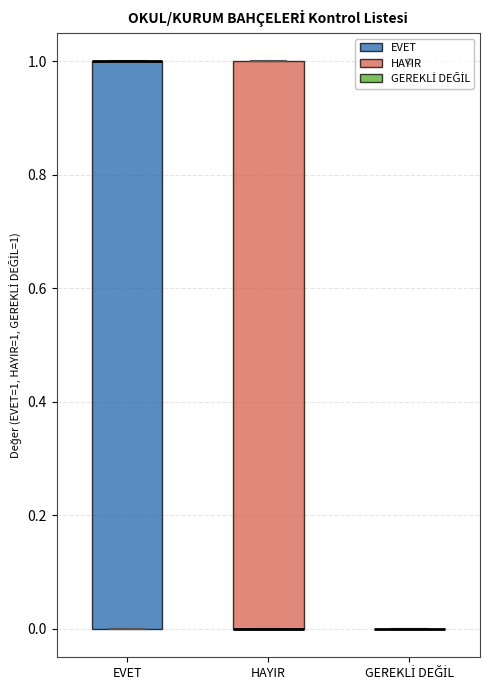

Reading left to right, read every box against the y-axis: the position of its median line, the range the box covers, and the ends of its whiskers. The values are not printed on the chart, so give them approximately, as read against the axis.

EVET: median 1 (drawn on the box's upper edge), box 0 to 1, whiskers 0 to 1
HAYIR: median 0 (drawn on the box's lower edge), box 0 to 1, whiskers 0 to 1
GEREKLİ DEĞİL: box collapsed to a line at 0, whiskers 0 to 0